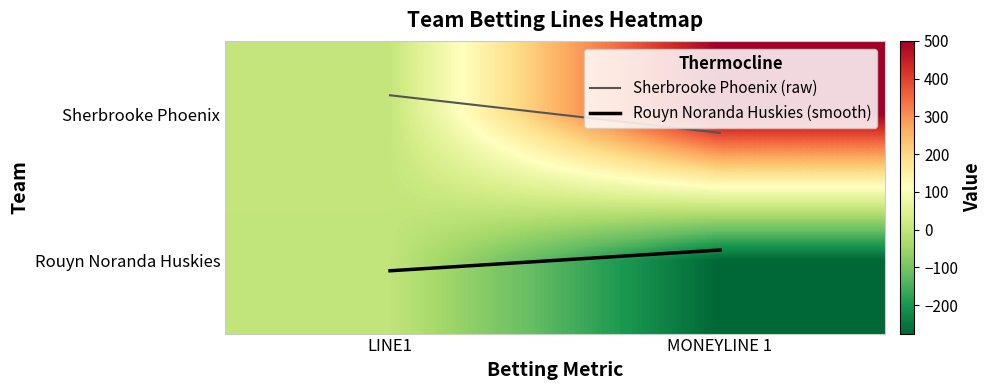

At how many categories does at least one series exceed 436?

1